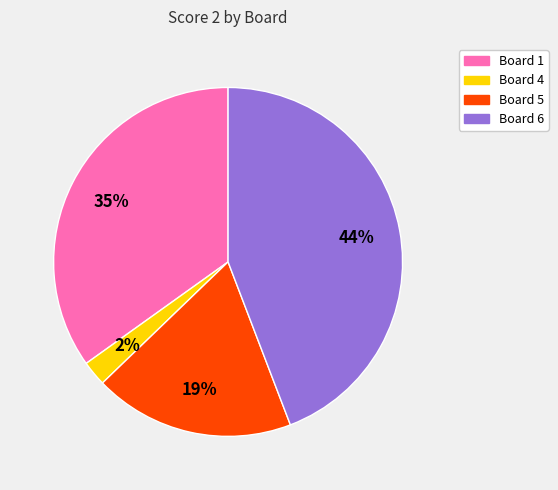

To the nearest percent, what is the difference between the largest and smallest slice percentages?

42%